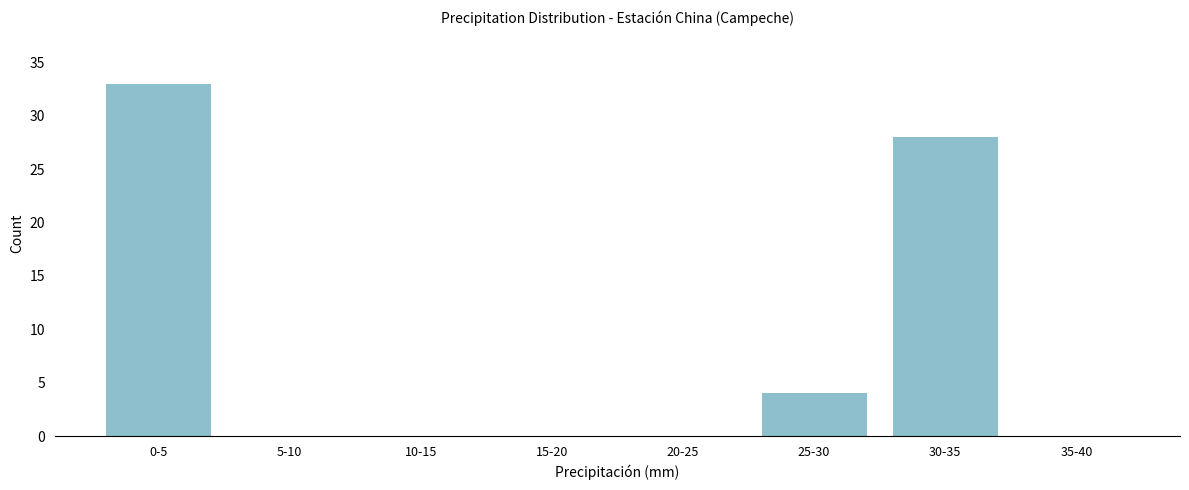

Reading left to right, list all the values displayed in this chart.

0-5=33	5-10=0	10-15=0	15-20=0	20-25=0	25-30=4	30-35=28	35-40=0